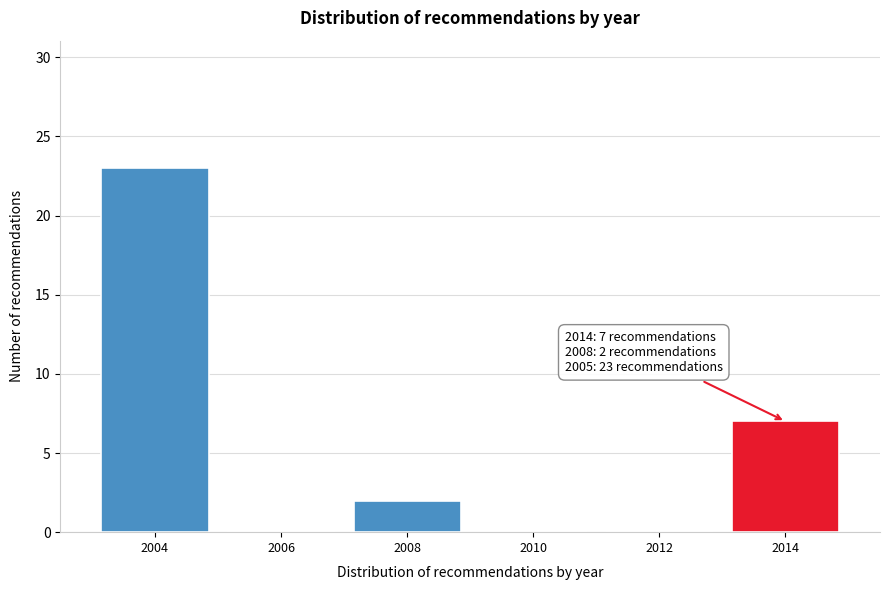

Reading left to right, list all the values displayed in this chart.

2004=23	2006=0	2008=2	2010=0	2012=0	2014=7